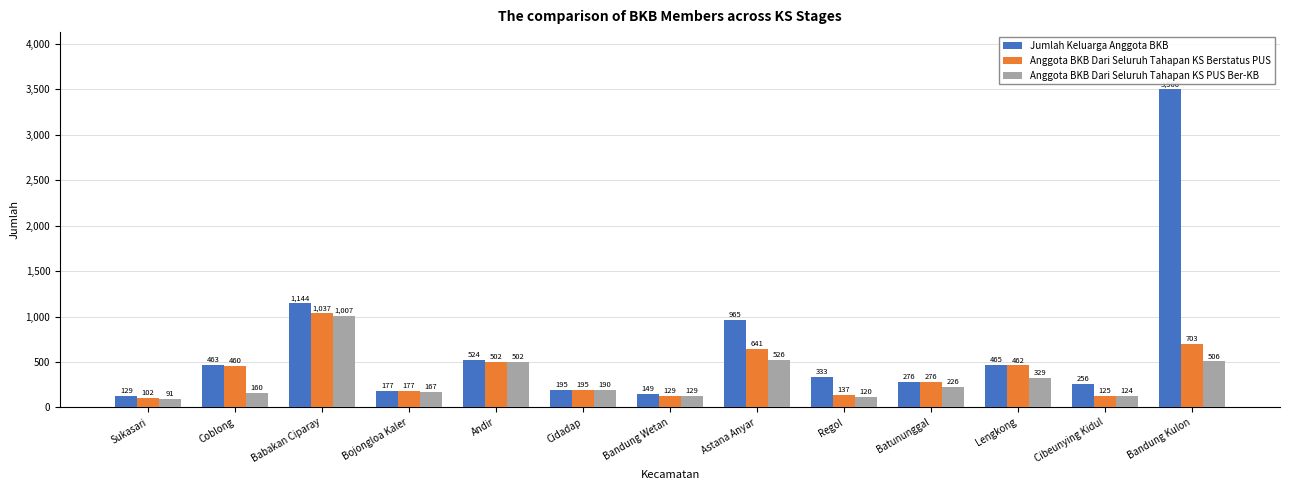

Between Bojongloa Kaler and Bandung Wetan, which series saw the biggest shift?

Anggota BKB Dari Seluruh Tahapan KS Berstatus PUS